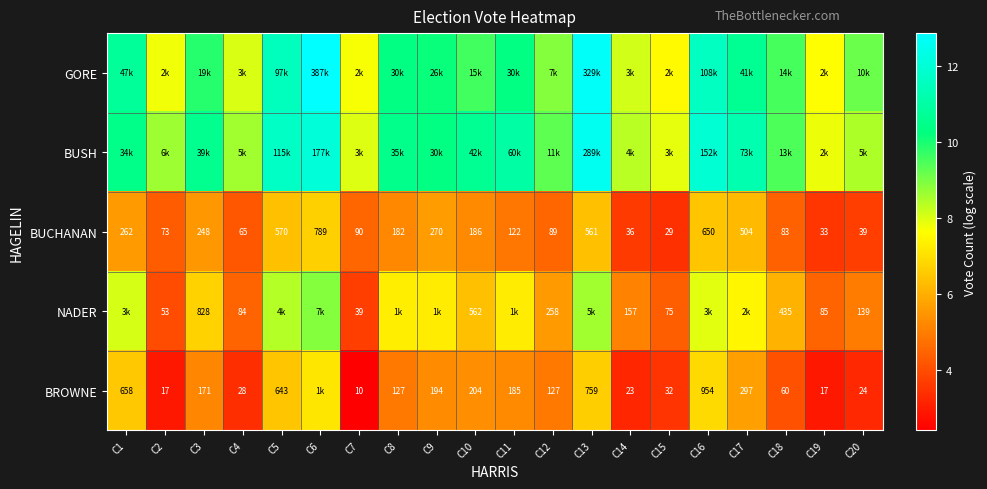

Is the value of BUSH at C3 greater than the value of GORE at C10?

Yes